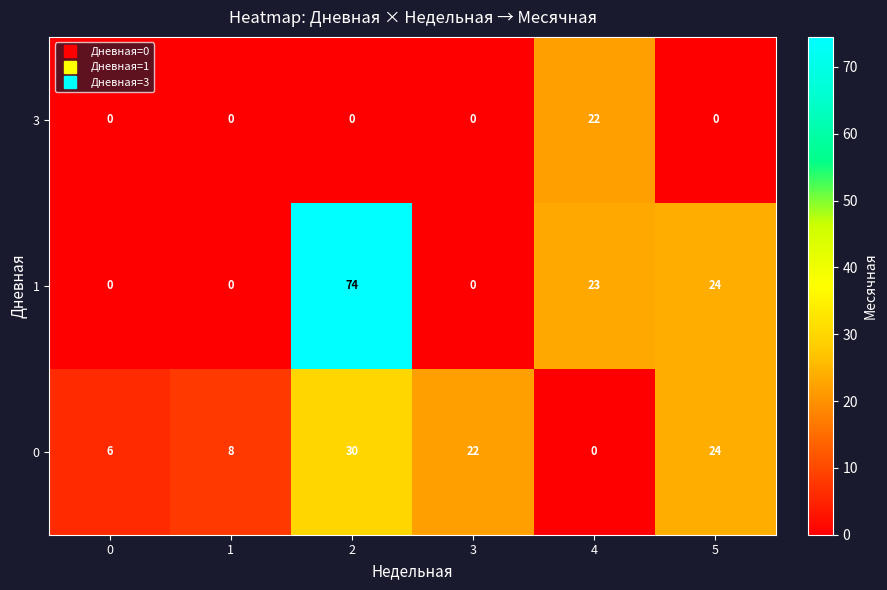

The 3 series shows 22 at 4. True or false?

True